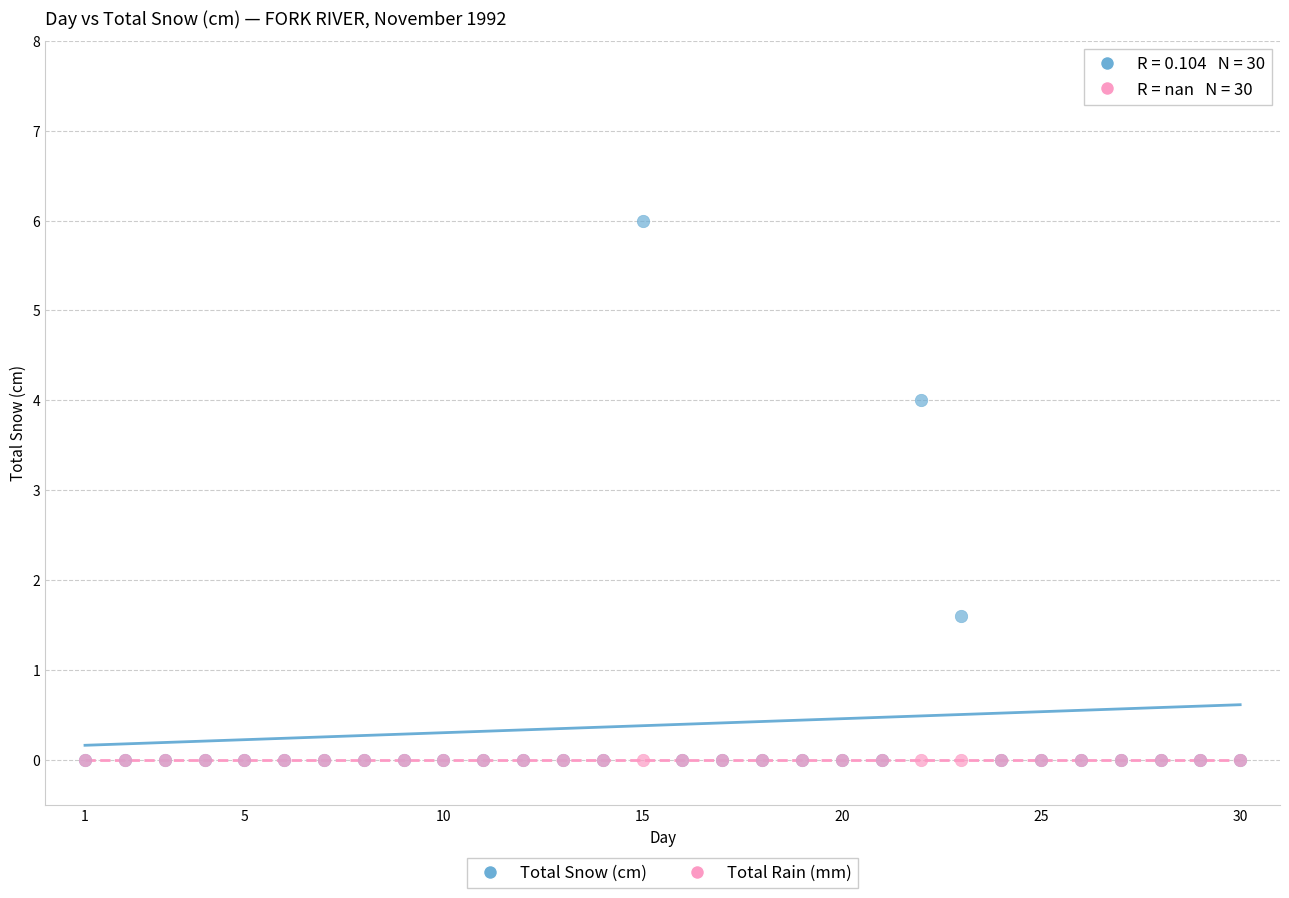

Across all series, what Y value is closest to 3?

4.0